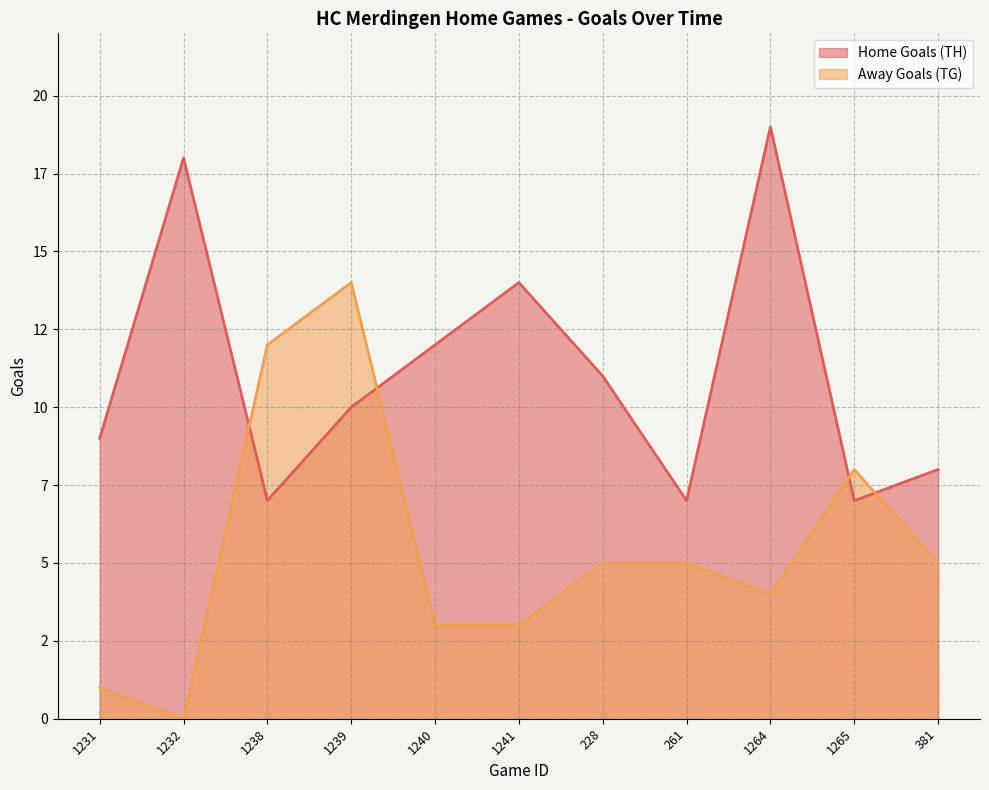

Is it true that Away Goals (TG) equals 2 at 381?

False